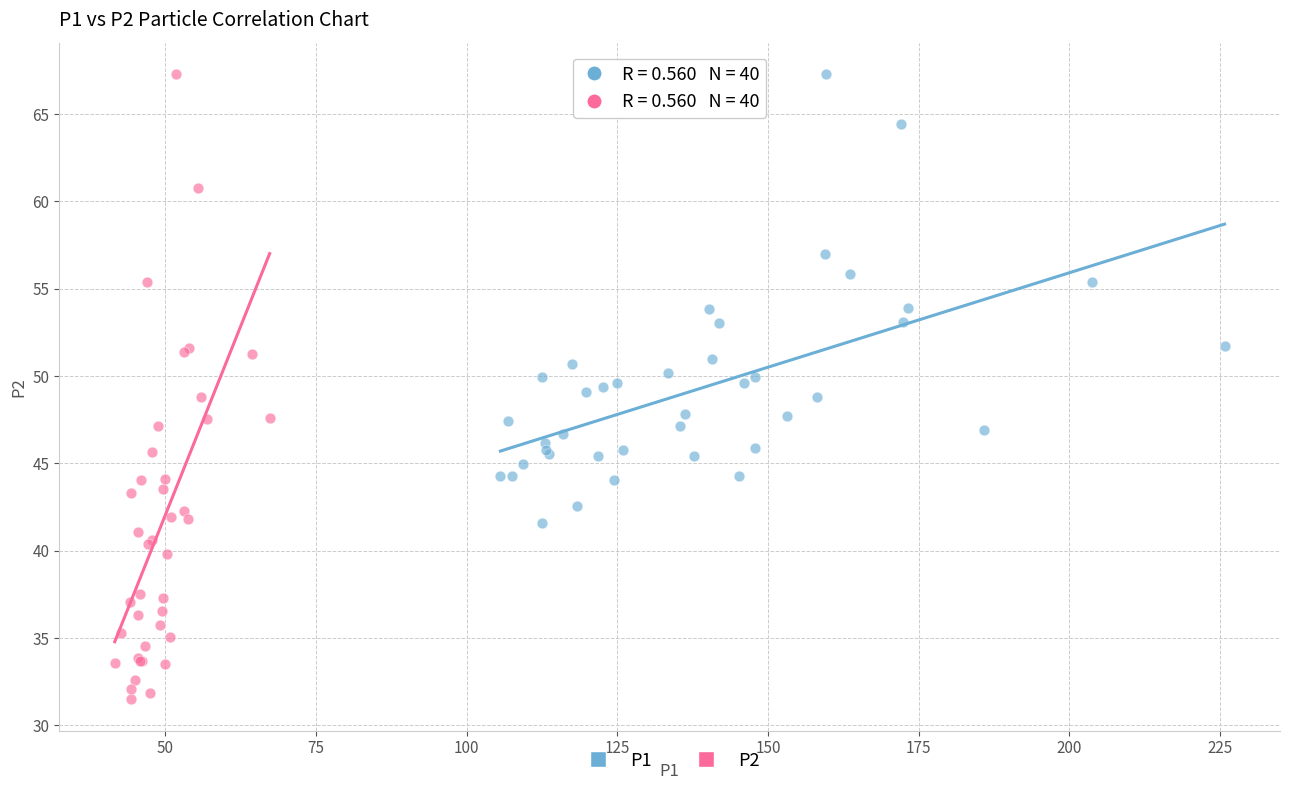

Which series contains the lowest Y value?

P2